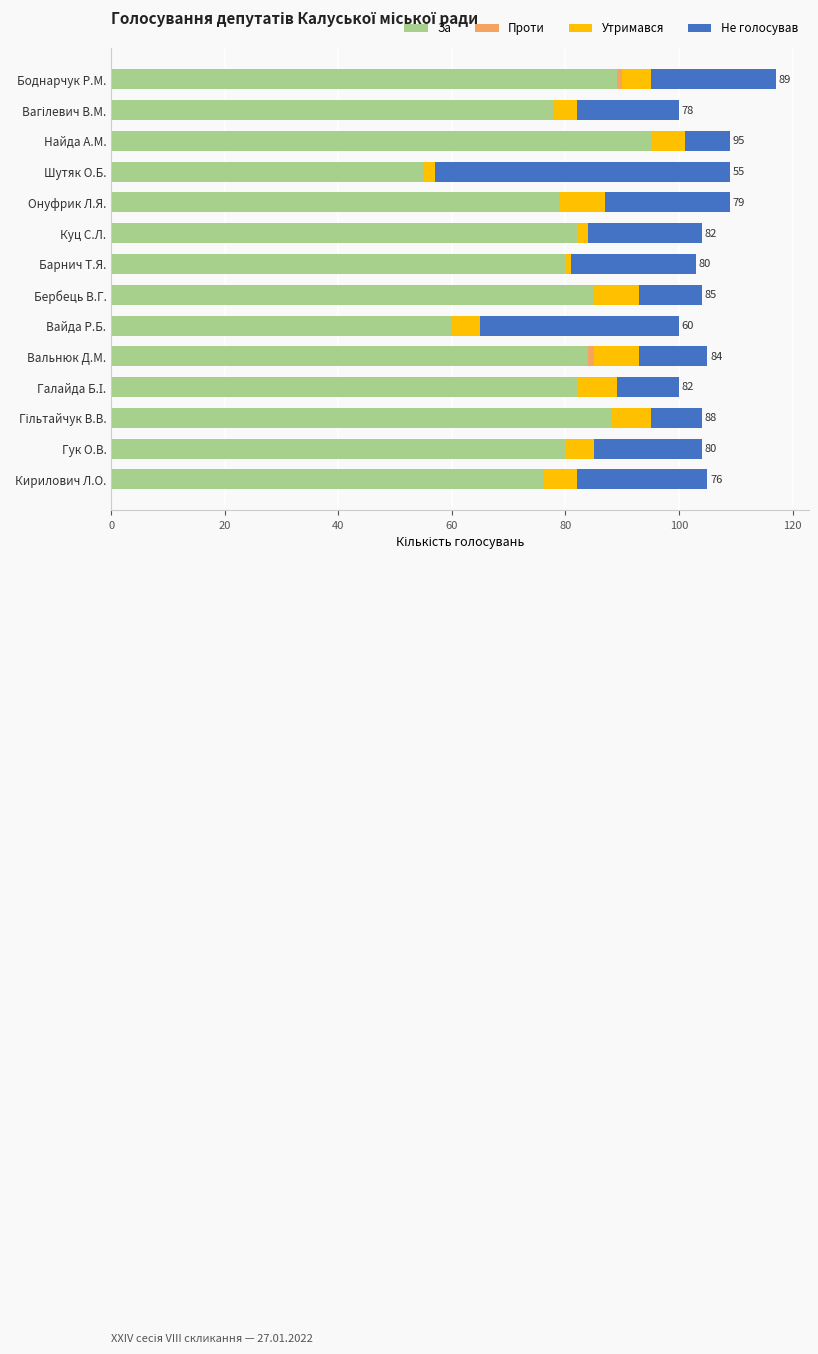

At which label does За reach its peak?

Найда А.М.